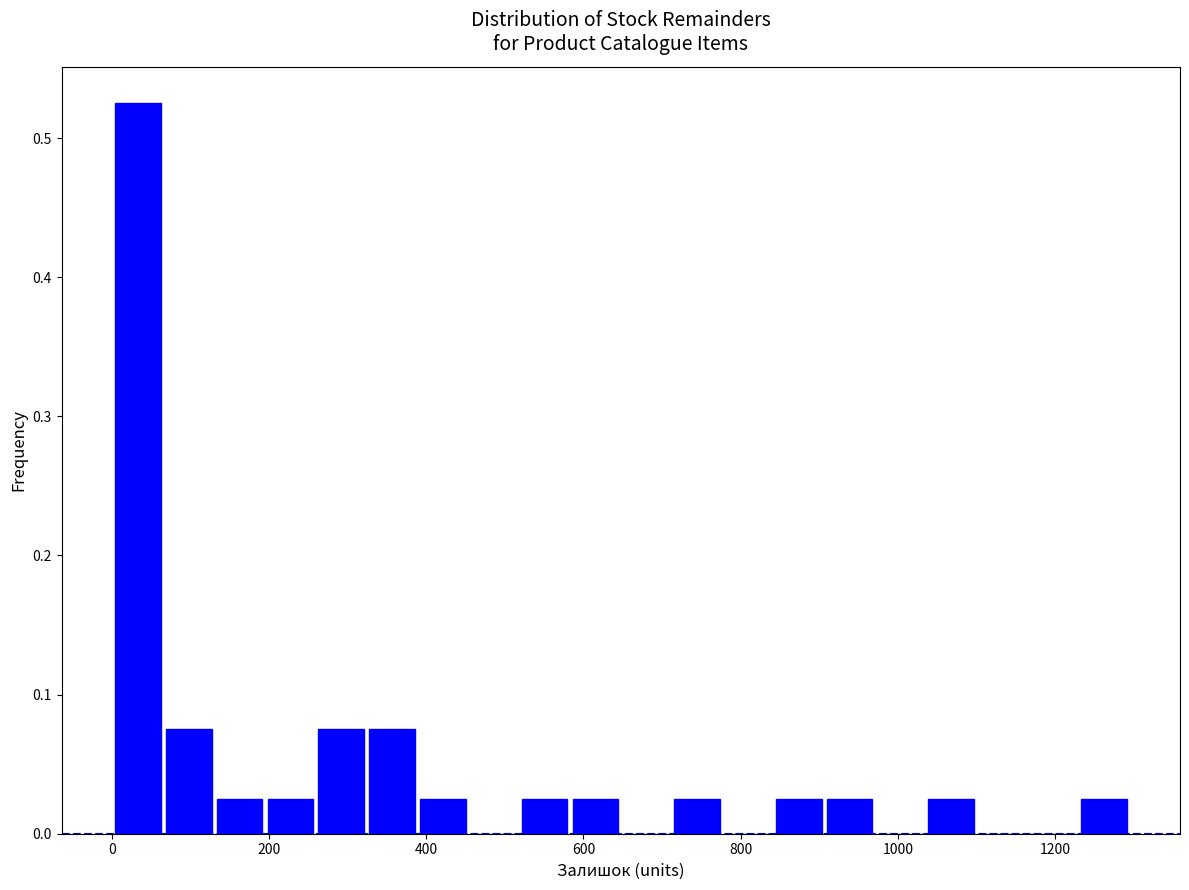

Read against the x-axis, roughly where is the centre of the tallest bar?

40